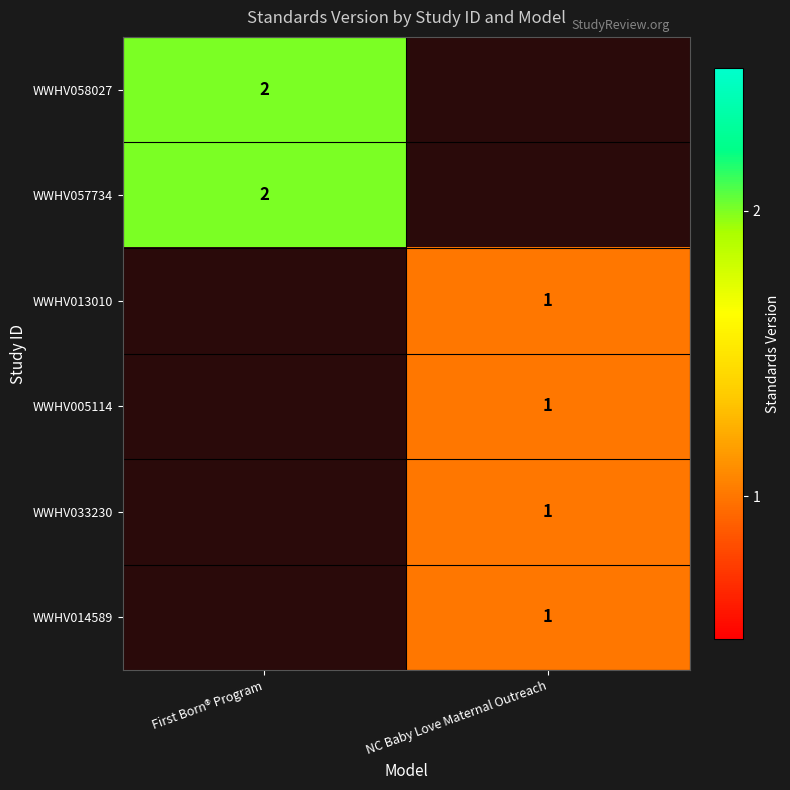

The value of WWHV033230 at NC Baby Love Maternal Outreach is 2. True or false?

False